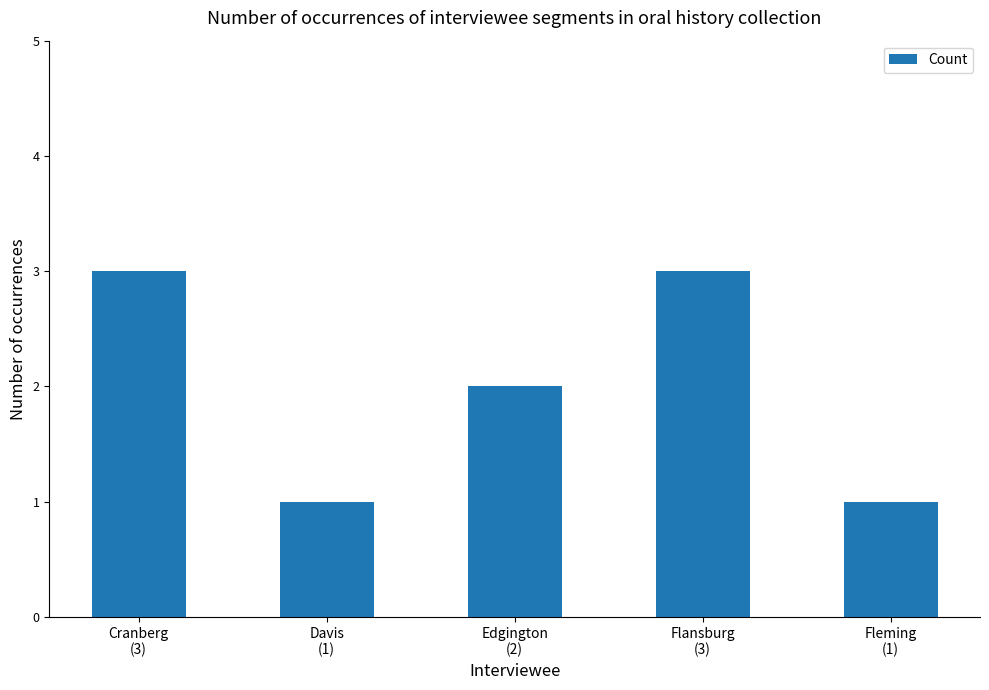

True or false: the data shows 0 at Davis
(1).

False